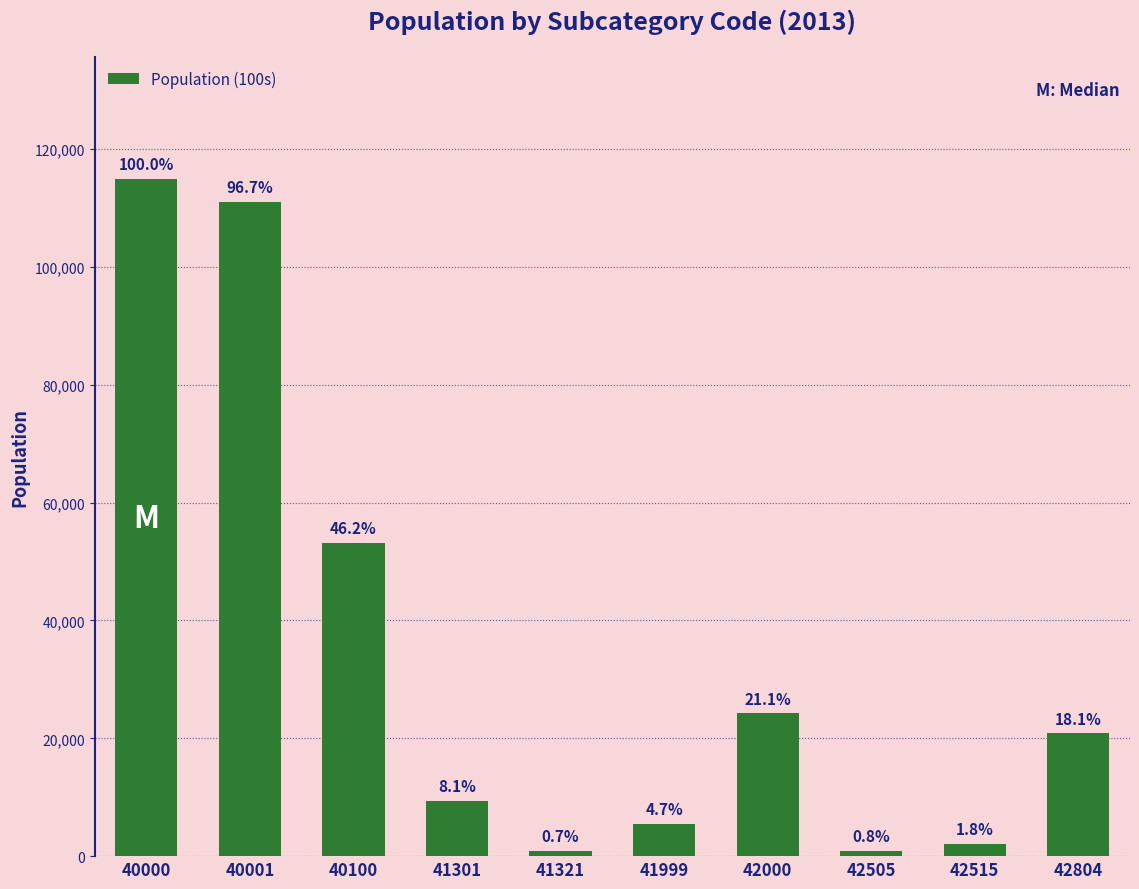

Reading left to right, what are all the values shown in this chart?

114925	111104	53112	9315	830	5428	24220	950	2020	20850